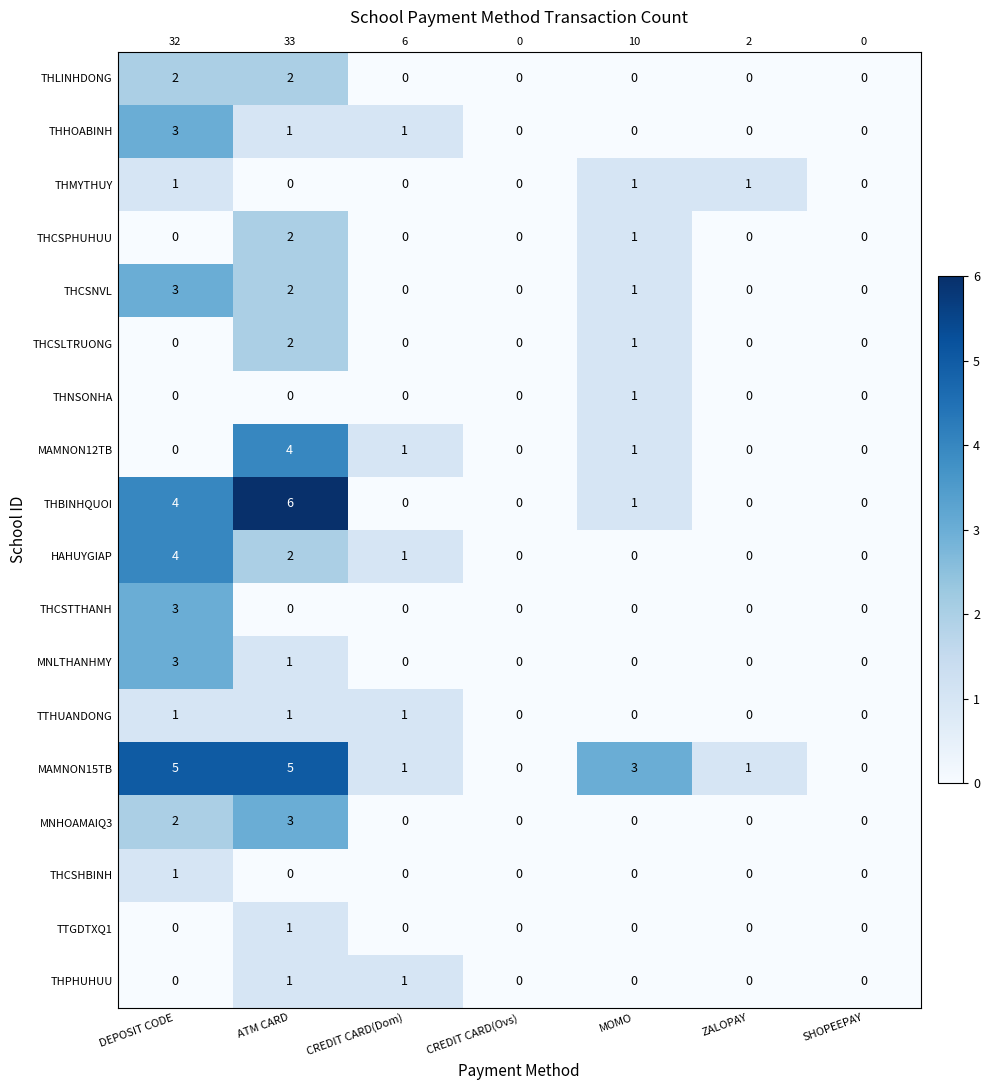

How many data points in THCSNVL are above 0?

3